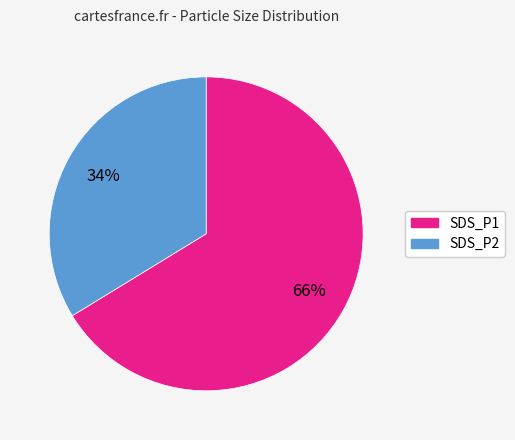

Combined, do SDS_P1 and SDS_P2 account for over 50%?

Yes